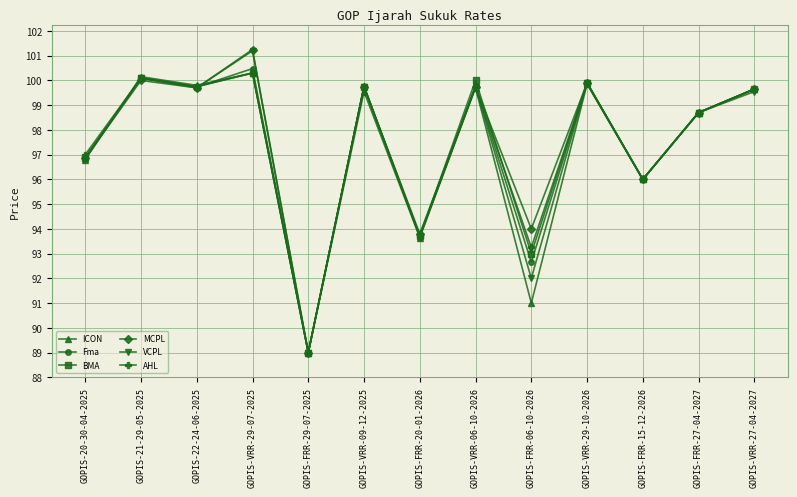

Which series changed the most between GOPIS-VRR-06-10-2026 and GOPIS-VRR-27-04-2027?

BMA